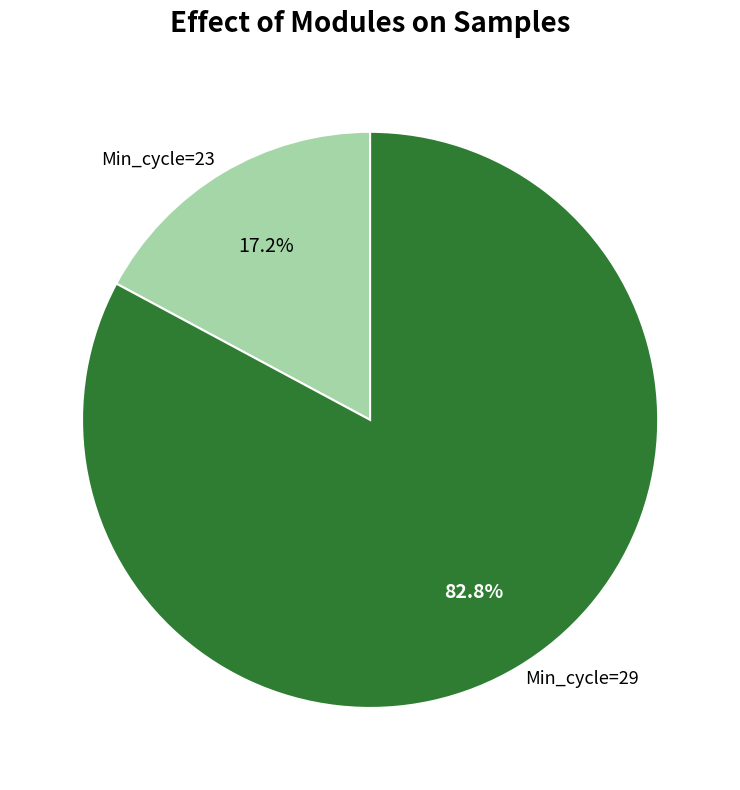

Rank the categories by value from lowest to highest.

Min_cycle=23, Min_cycle=29